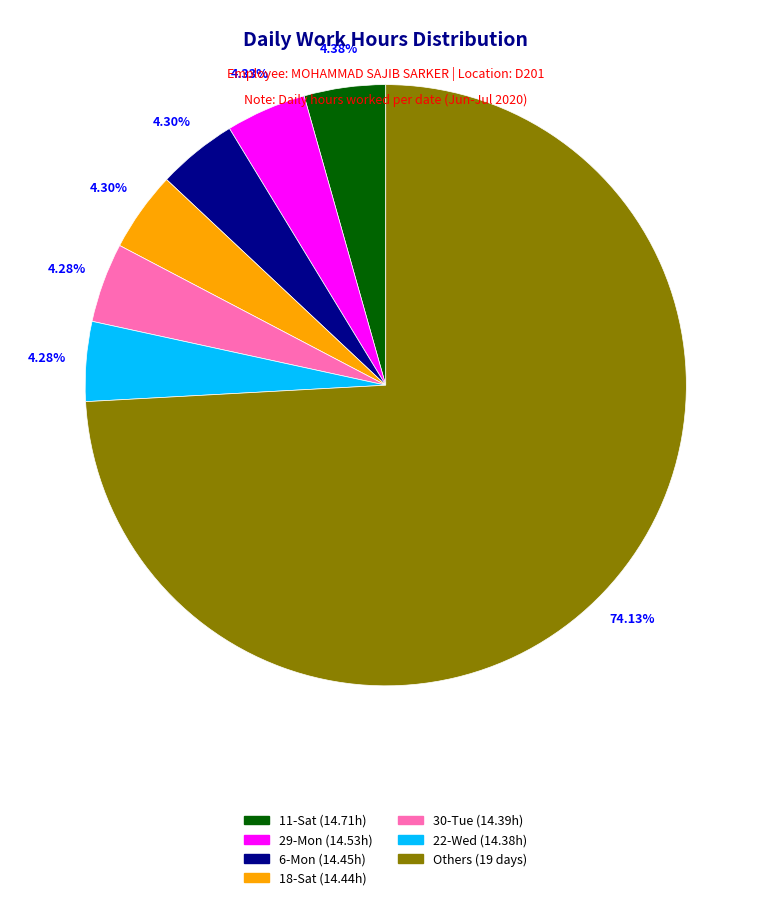

What is the ratio of the value at 18-Sat (14.44h) to the value at 11-Sat (14.71h)?

1.0